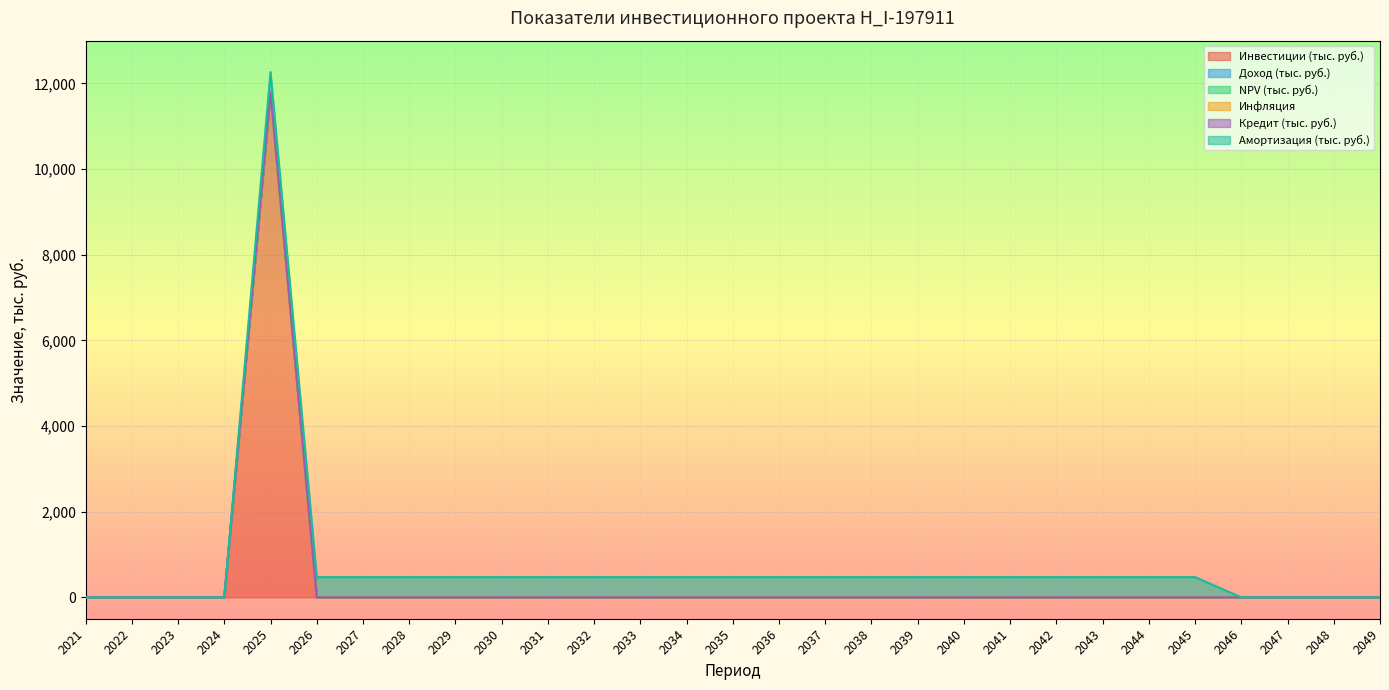

Which series has the largest total across all categories?

Инвестиции (тыс. руб.)